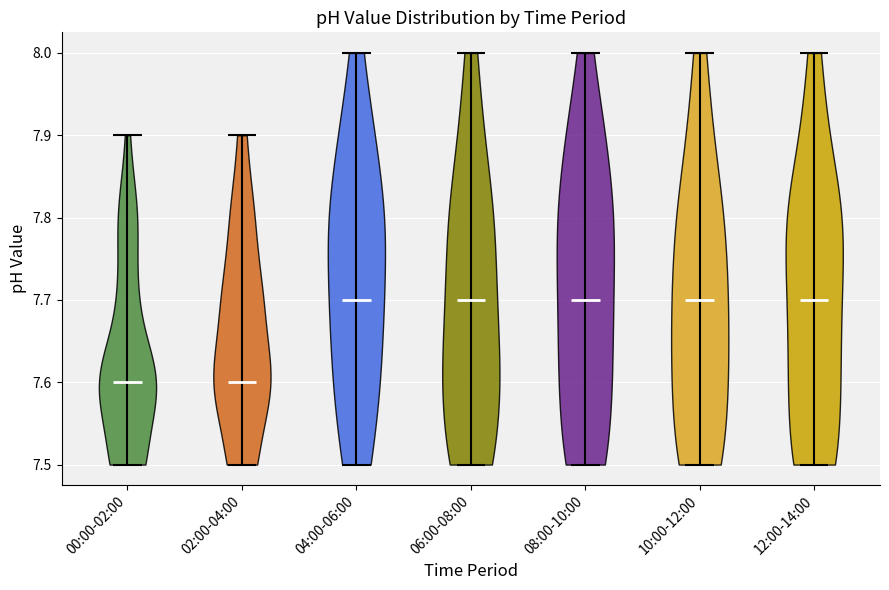

What is the lowest point the violin for 10:00-12:00 reaches on the y-axis? The values are not printed on the chart, so give them approximately, as read against the axis.

7.5